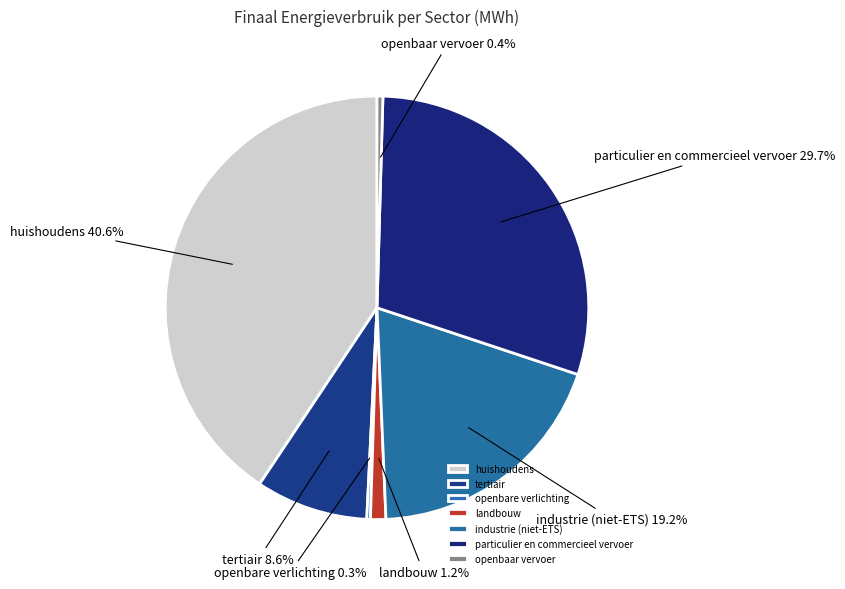

Does industrie (niet-ETS) represent more than half of the total?

No